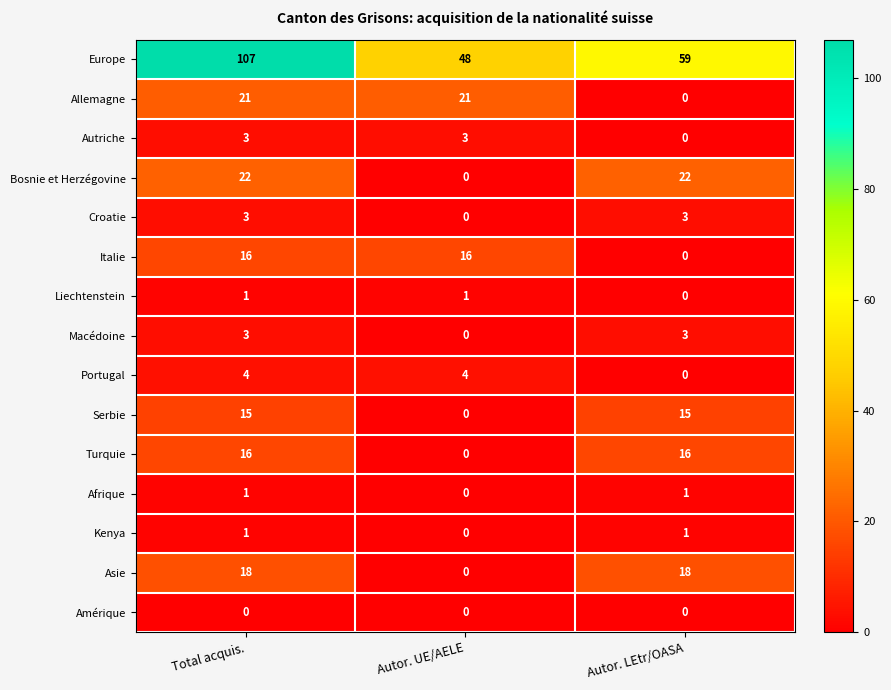

How many Afrique values are between 0 and 1?

3